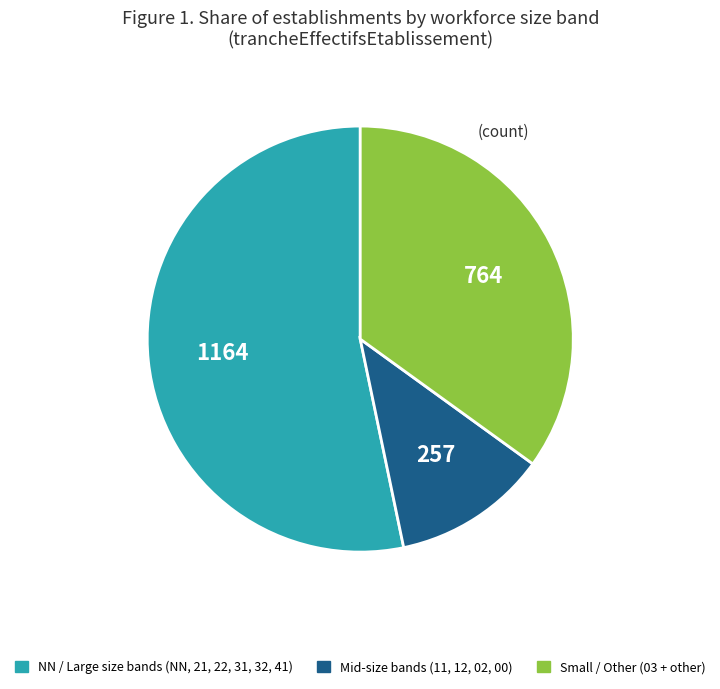

Which slice is the largest?

NN / Large size bands (NN, 21, 22, 31, 32, 41)